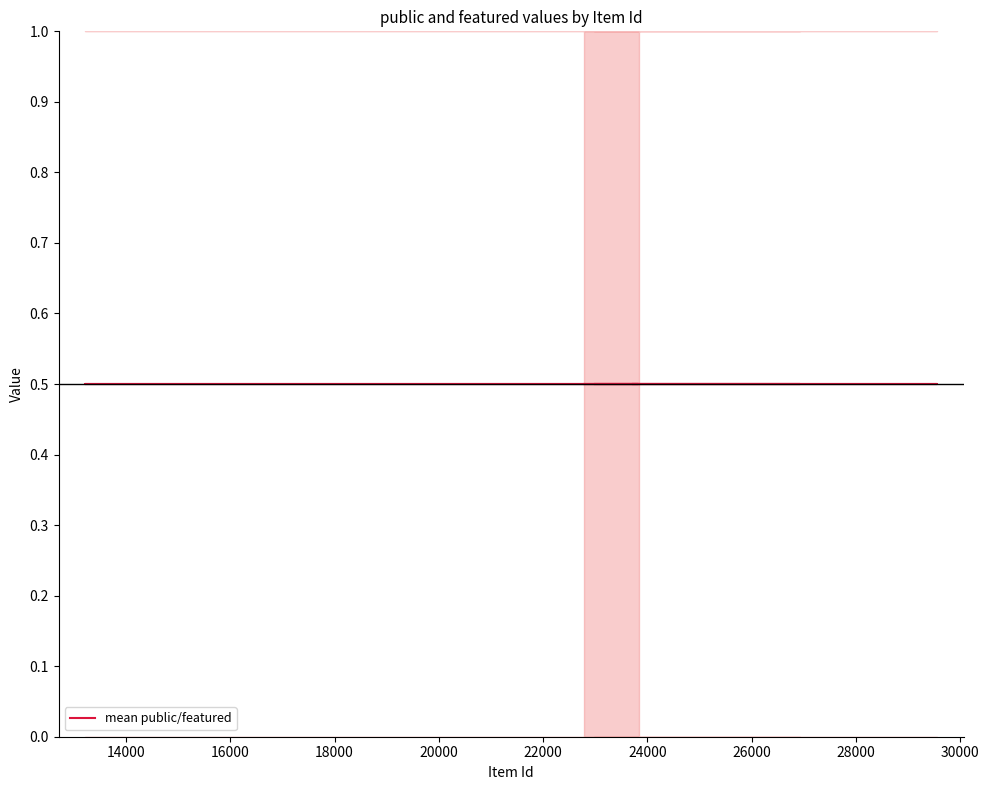

Which label corresponds to the largest value in the chart?

23840